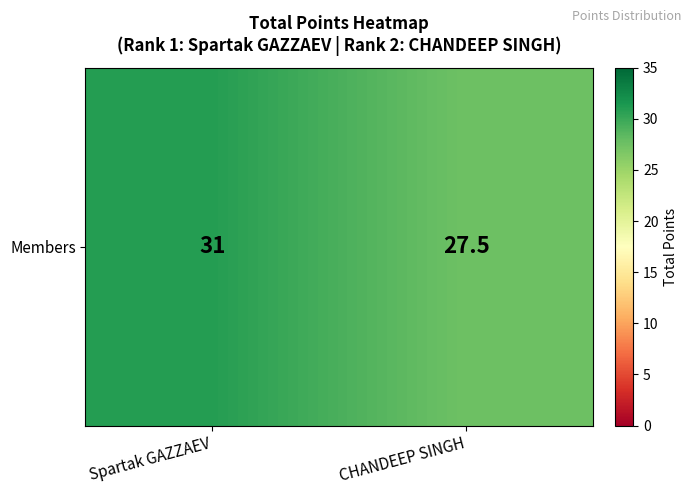

Rank the categories by value from highest to lowest.

Spartak GAZZAEV, CHANDEEP SINGH